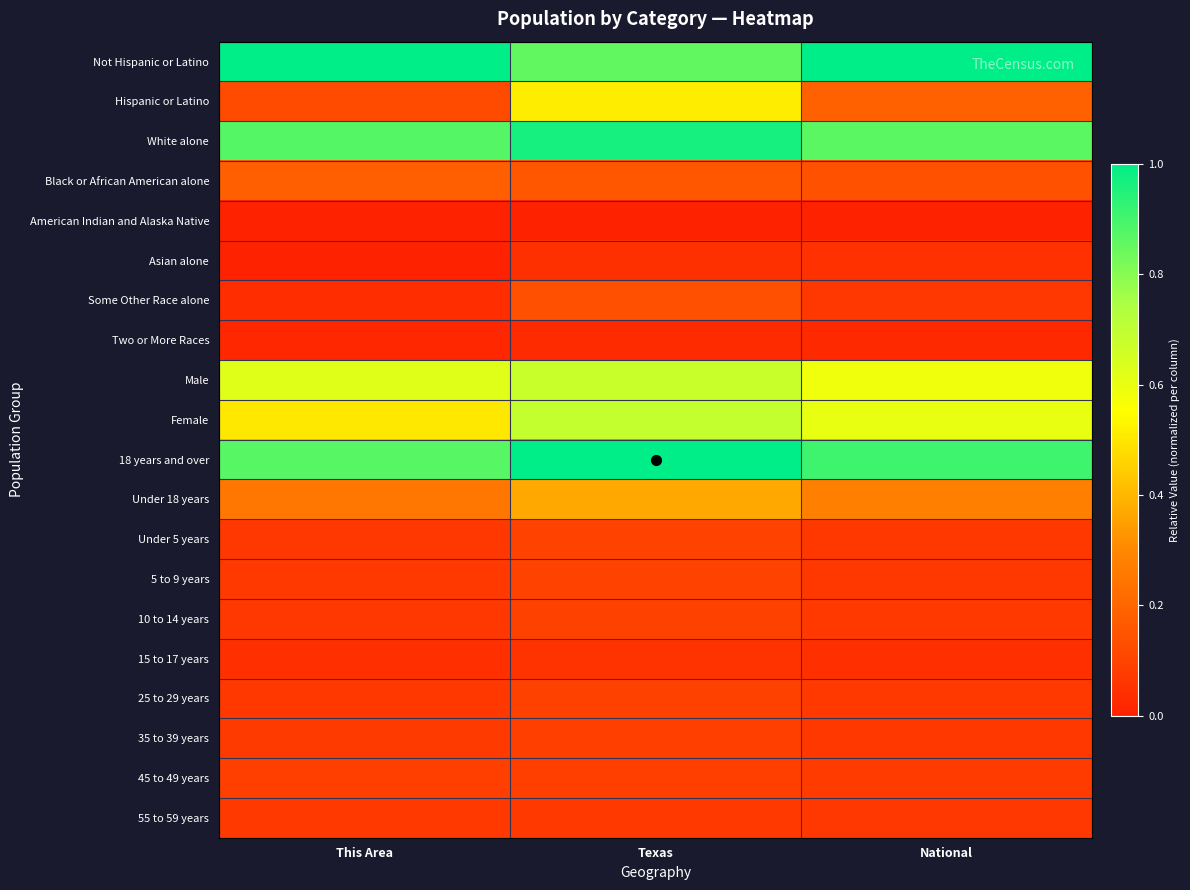

Reading left to right, extract all data points from this chart.

Not Hispanic or Latino: This Area=1.0	Texas=0.9	National=1.0
Hispanic or Latino: This Area=0.1	Texas=0.5	National=0.2
White alone: This Area=0.9	Texas=1.0	National=0.9
Black or African American alone: This Area=0.2	Texas=0.2	National=0.1
American Indian and Alaska Native: This Area=0.0	Texas=0.0	National=0.0
Asian alone: This Area=0.0	Texas=0.0	National=0.0
Some Other Race alone: This Area=0.0	Texas=0.1	National=0.1
Two or More Races: This Area=0.0	Texas=0.0	National=0.0
Male: This Area=0.6	Texas=0.7	National=0.6
Female: This Area=0.5	Texas=0.7	National=0.6
18 years and over: This Area=0.9	Texas=1.0	National=0.9
Under 18 years: This Area=0.3	Texas=0.4	National=0.3
Under 5 years: This Area=0.1	Texas=0.1	National=0.1
5 to 9 years: This Area=0.1	Texas=0.1	National=0.1
10 to 14 years: This Area=0.1	Texas=0.1	National=0.1
15 to 17 years: This Area=0.0	Texas=0.1	National=0.0
25 to 29 years: This Area=0.1	Texas=0.1	National=0.1
35 to 39 years: This Area=0.1	Texas=0.1	National=0.1
45 to 49 years: This Area=0.1	Texas=0.1	National=0.1
55 to 59 years: This Area=0.1	Texas=0.1	National=0.1